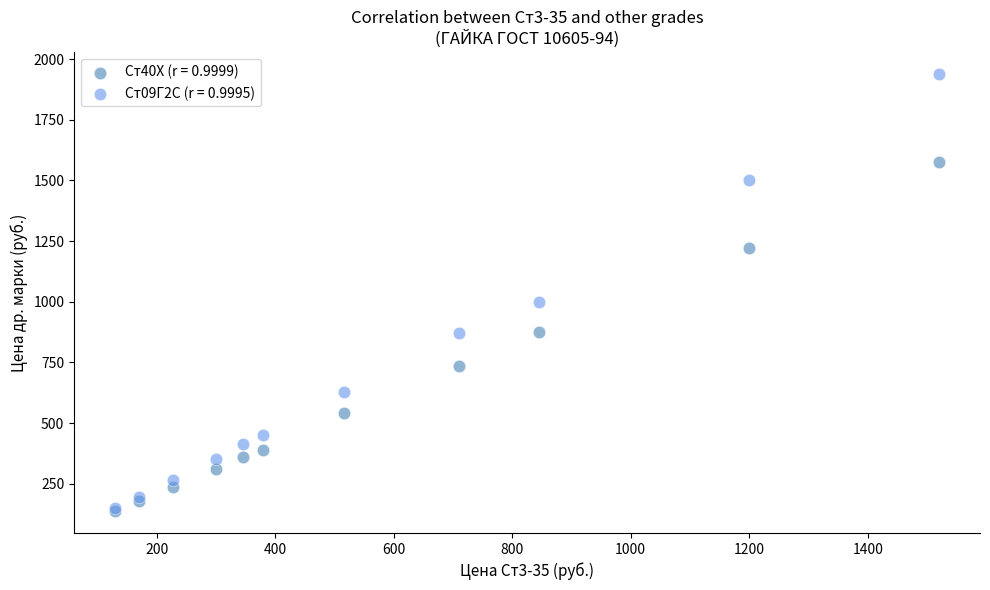

Which series contains the highest Y value?

Ст09Г2С (r = 0.9995)